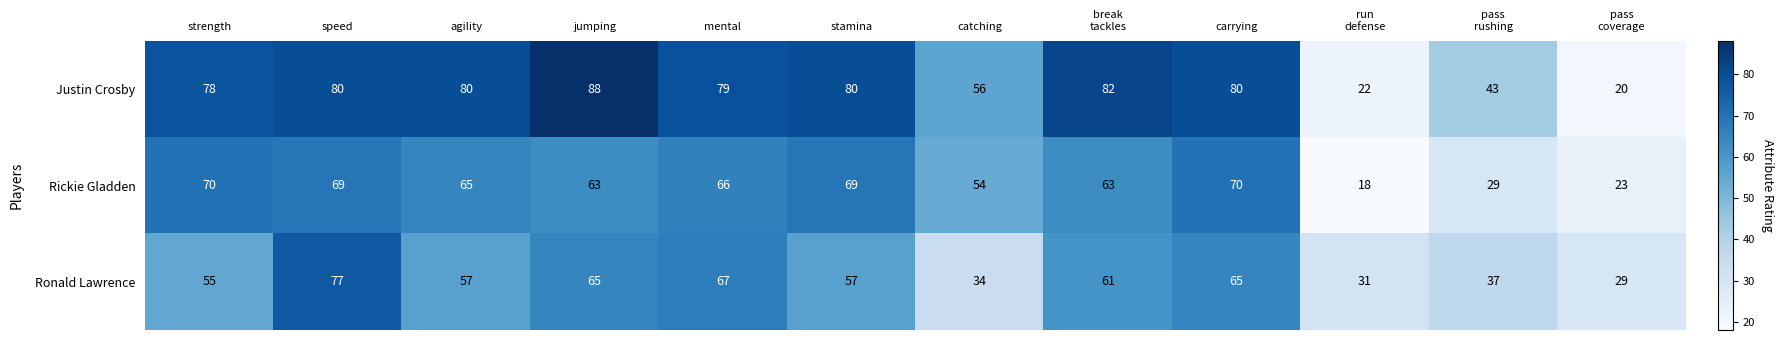

Is it true that Justin Crosby equals 80 at carrying?

True